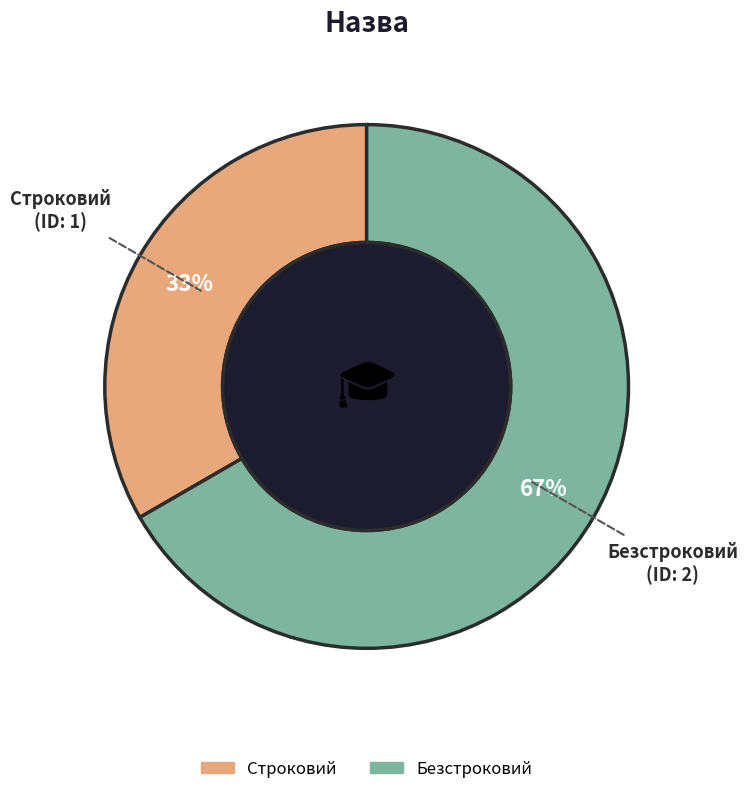

To the nearest percent, what portion does Строковий represent?

33%